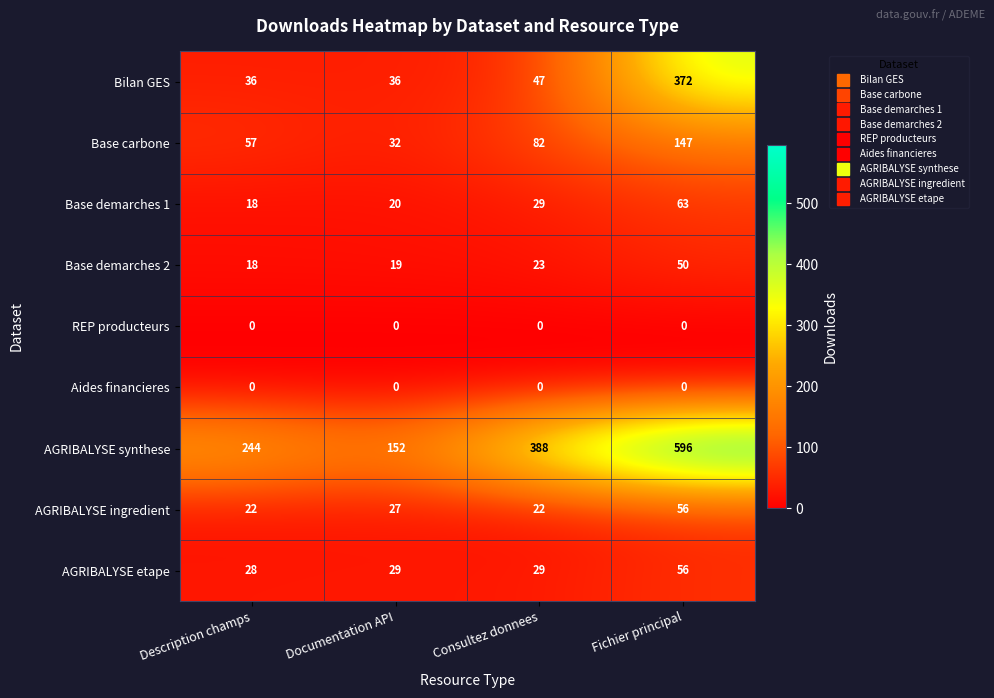

How many Base carbone values are between 57 and 147?

3